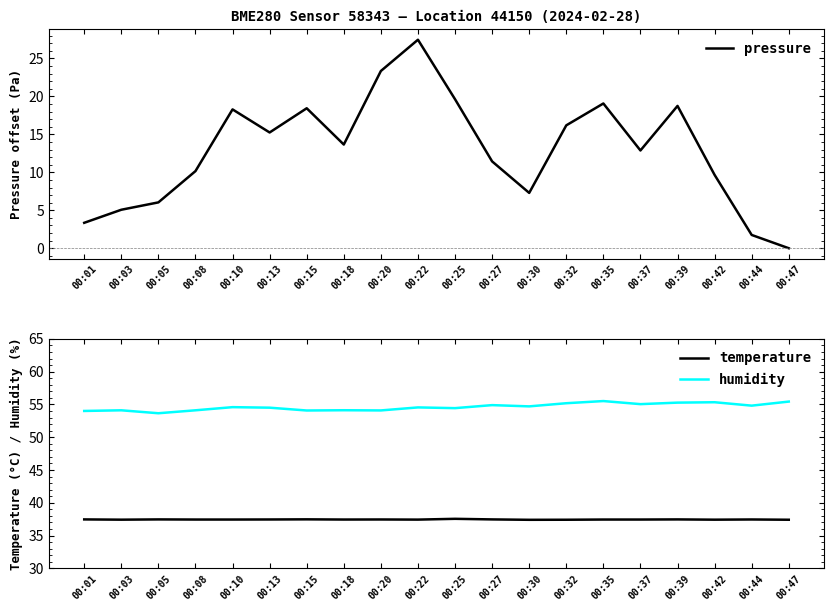

Is the value of humidity at 00:08 greater than the value of temperature at 00:05?

Yes